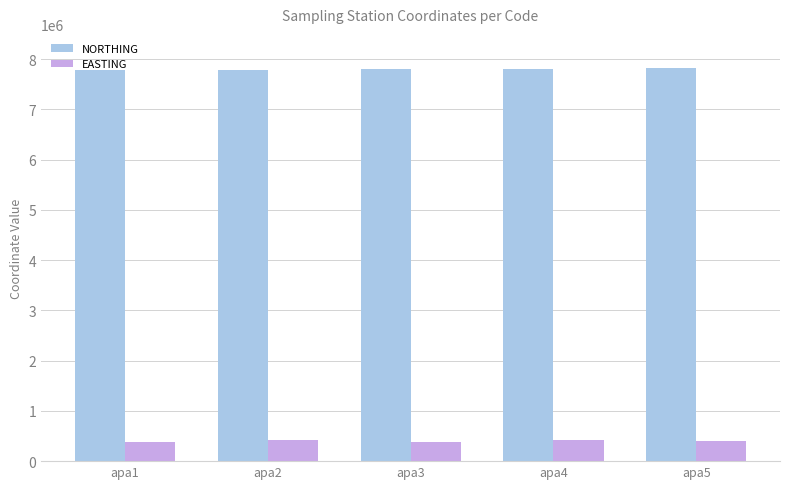

Is the value of EASTING at apa4 greater than the value of NORTHING at apa2?

No